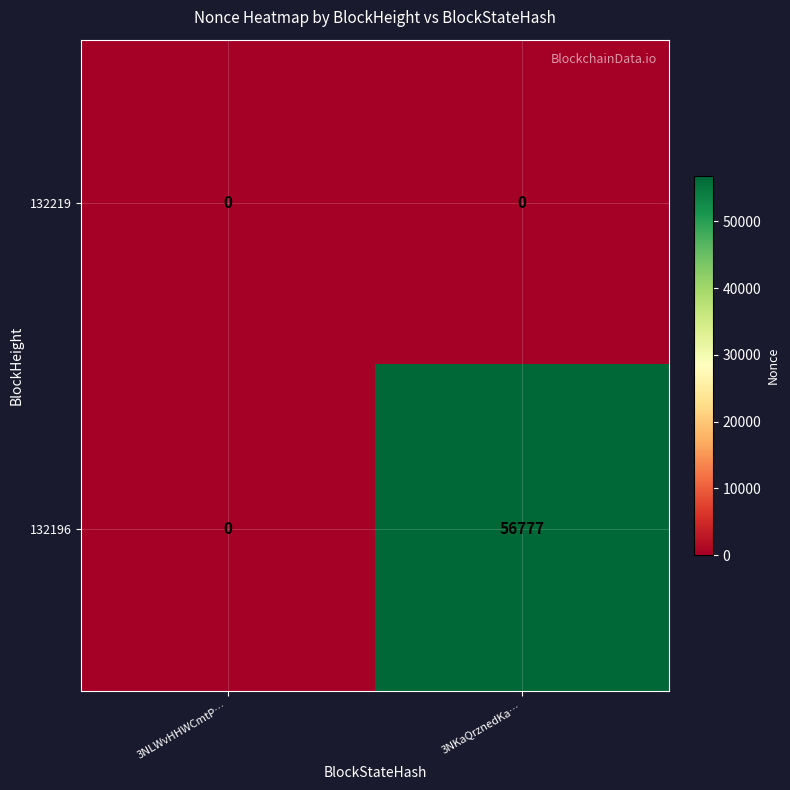

List the series in order of their peak value, highest first.

132196, 132219